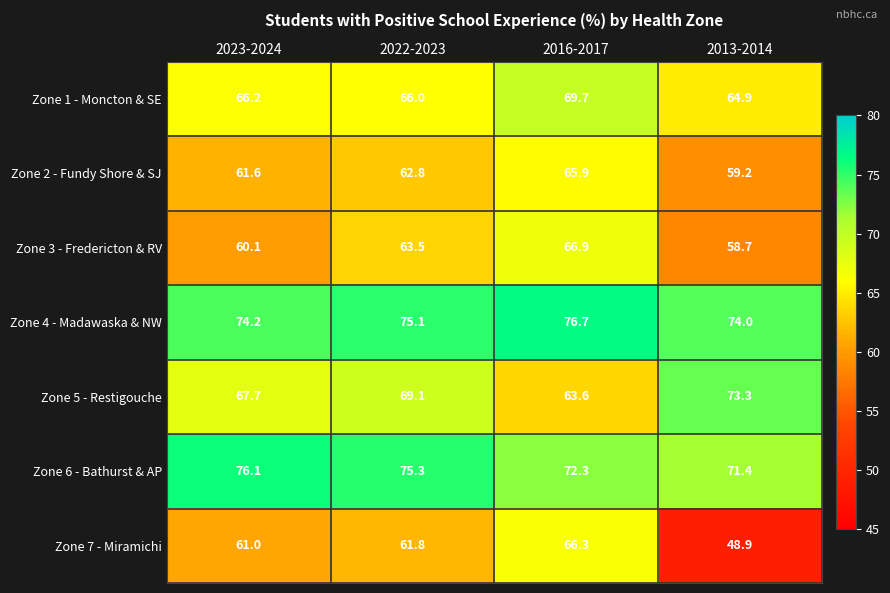

Reading left to right, list all the values displayed in this chart.

Zone 1 - Moncton & SE: 66.2	66.0	69.7	64.9
Zone 2 - Fundy Shore & SJ: 61.6	62.8	65.9	59.2
Zone 3 - Fredericton & RV: 60.1	63.5	66.9	58.7
Zone 4 - Madawaska & NW: 74.2	75.1	76.7	74.0
Zone 5 - Restigouche: 67.7	69.1	63.6	73.3
Zone 6 - Bathurst & AP: 76.1	75.3	72.3	71.4
Zone 7 - Miramichi: 61.0	61.8	66.3	48.9